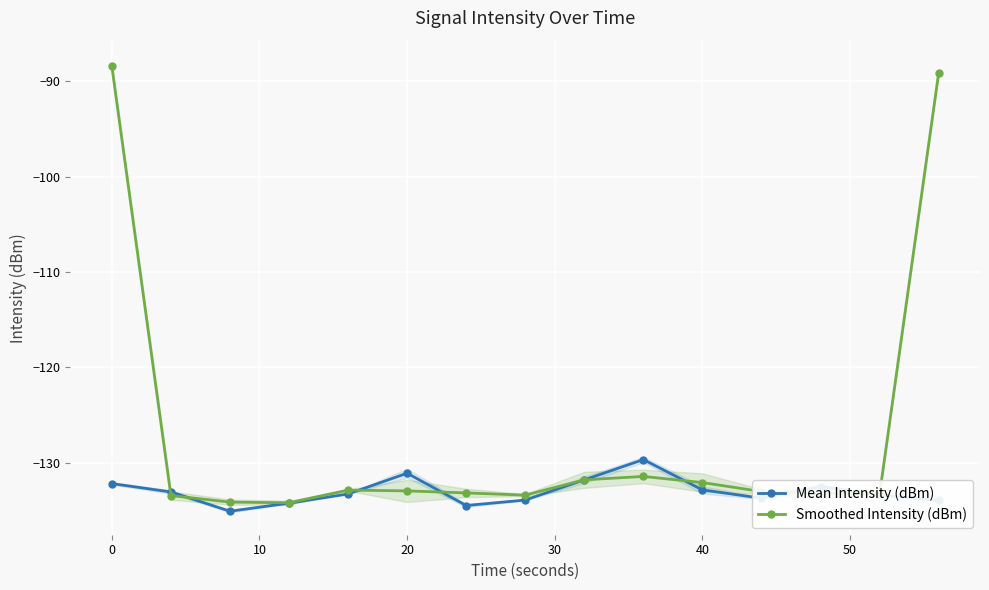

Rank the series by their average value, from lowest to highest.

Mean Intensity (dBm), Smoothed Intensity (dBm)